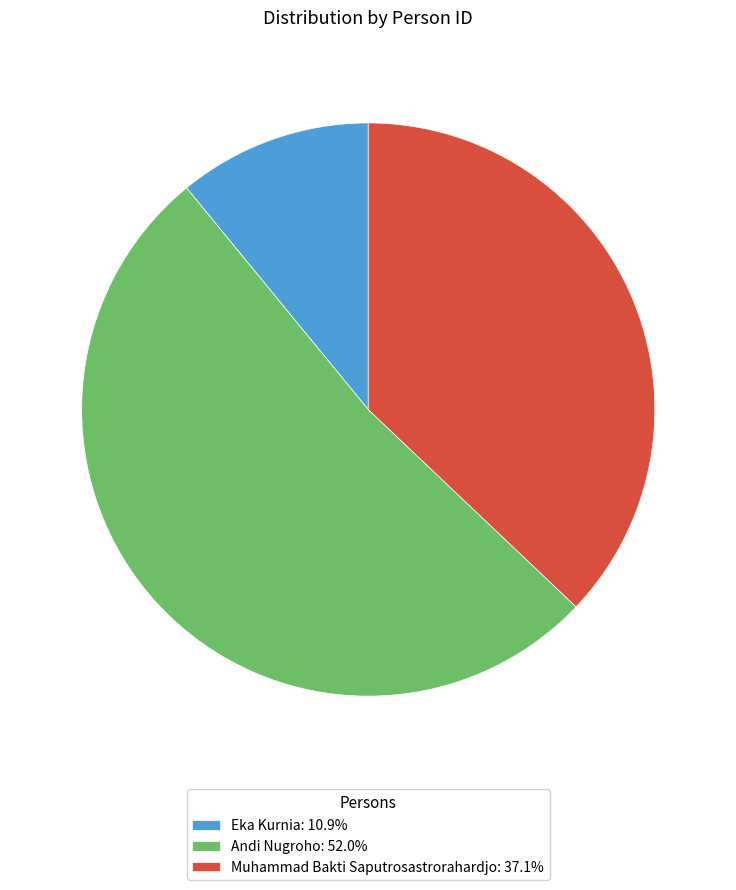

What is the smallest slice in the pie chart?

Eka Kurnia